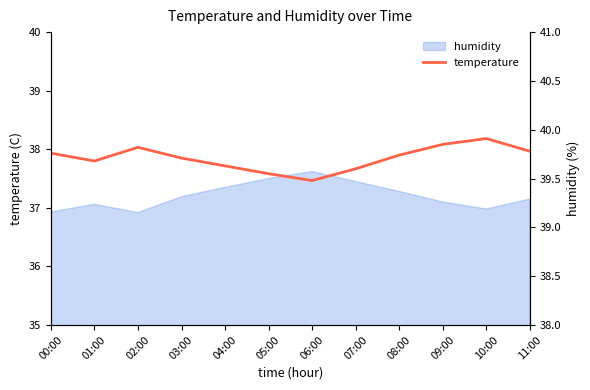

How many points are higher than both their immediate neighbors (excluding endpoints)?

2